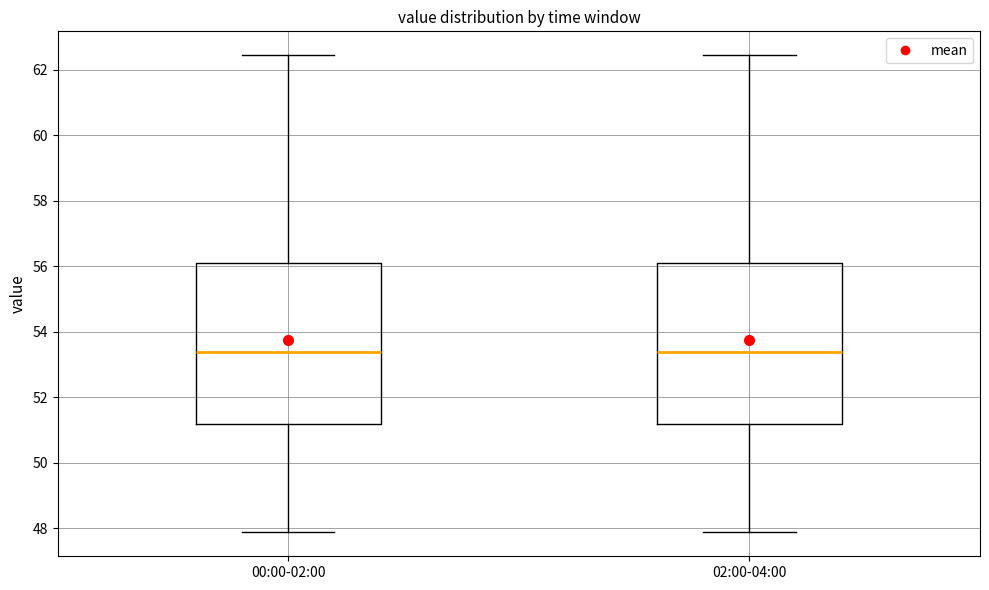

Reading left to right, read every box against the y-axis: the position of its median line, the range the box covers, and the ends of its whiskers. The values are not printed on the chart, so give them approximately, as read against the axis.

00:00-02:00: median 53.4, box 51.2 to 56.2, whiskers 47.8 to 62.4
02:00-04:00: median 53.4, box 51.2 to 56.2, whiskers 47.8 to 62.4